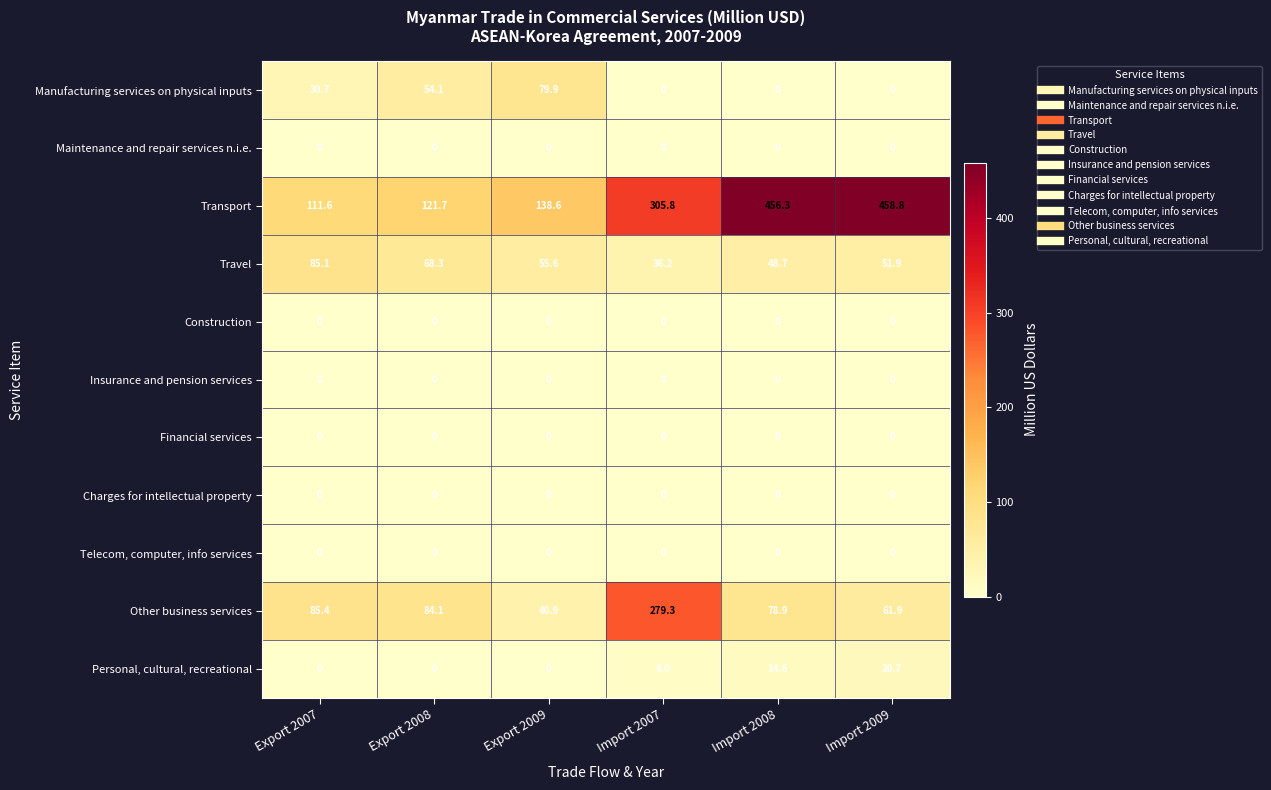

Which series has the largest range (max minus min)?

Transport